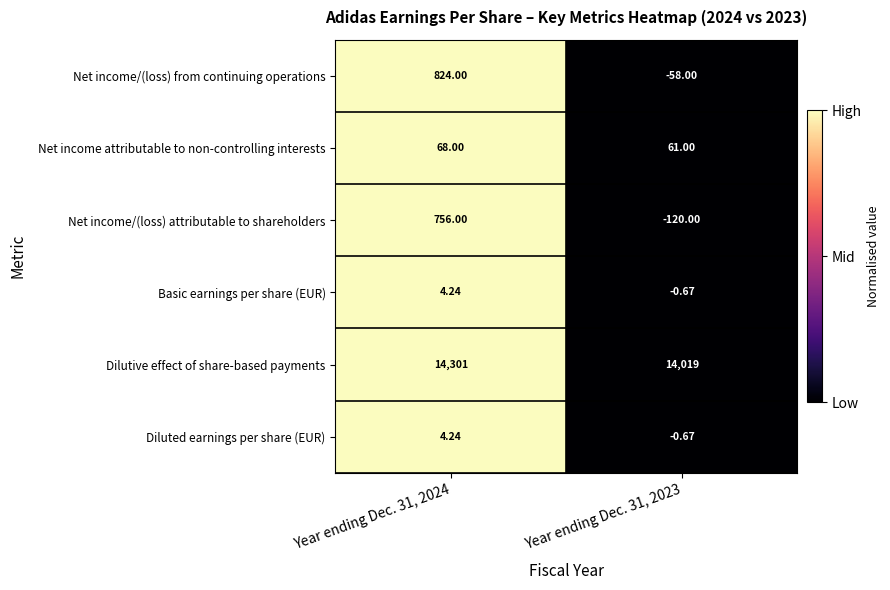

Between Year ending Dec. 31, 2024 and Year ending Dec. 31, 2023, which series saw the biggest shift?

Net income/(loss) from continuing operations